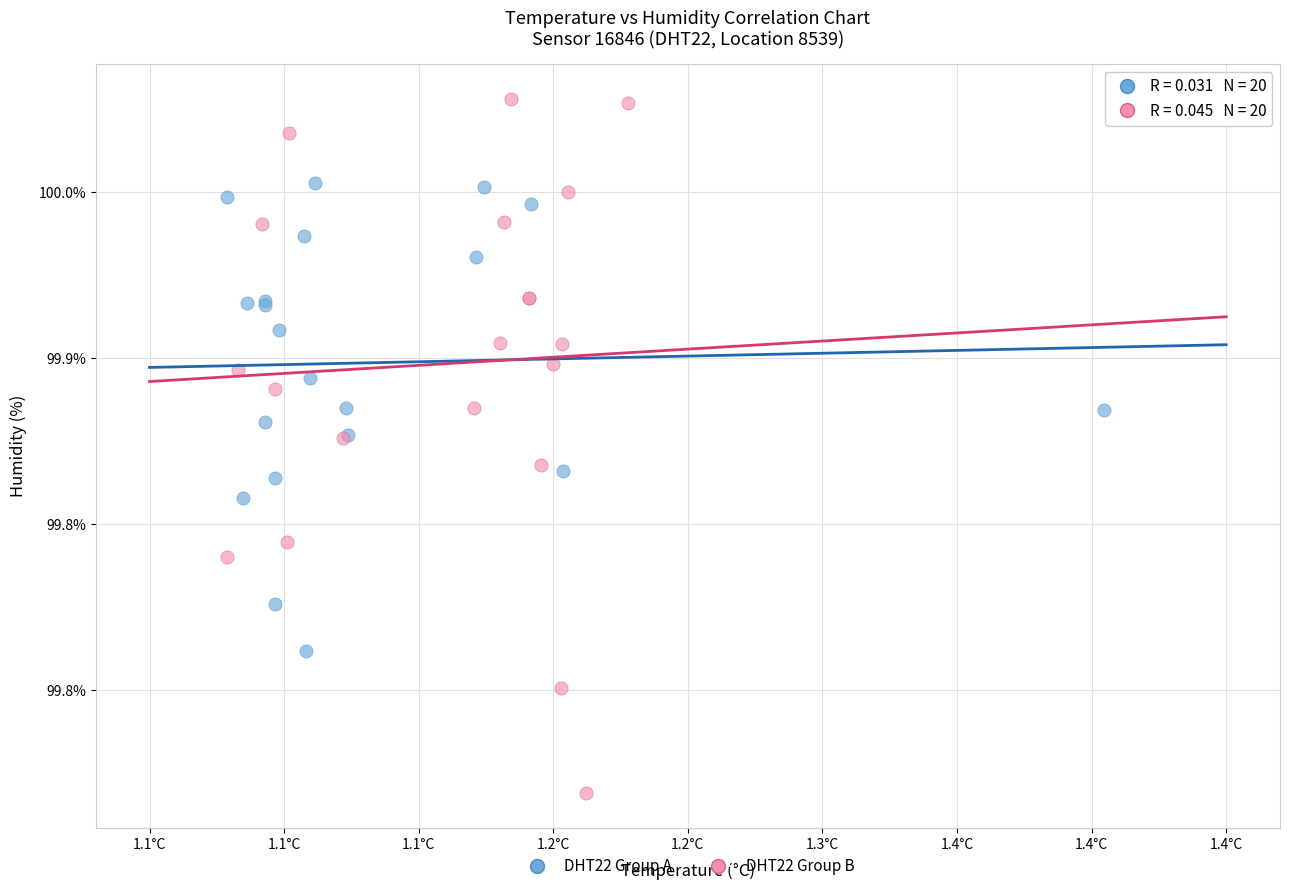

Which series has the widest spread of Y values?

DHT22 Group B